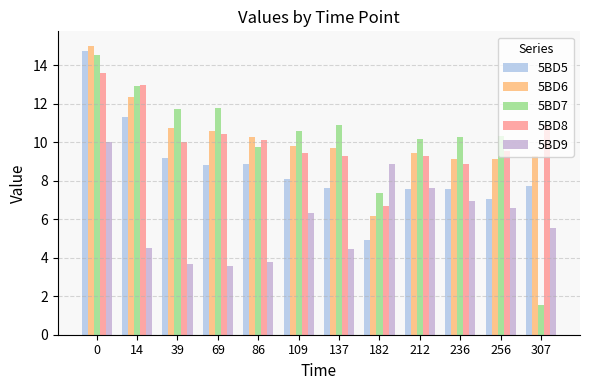

How many values in the 5BD8 series exceed 10?

6